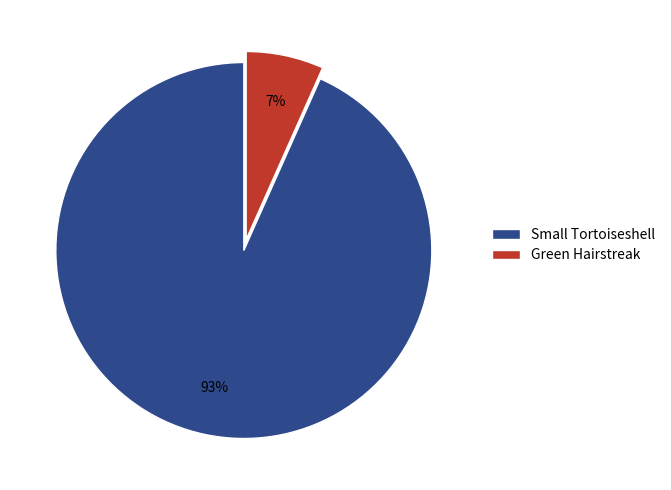

Is the sum of Small Tortoiseshell and Green Hairstreak greater than half?

Yes